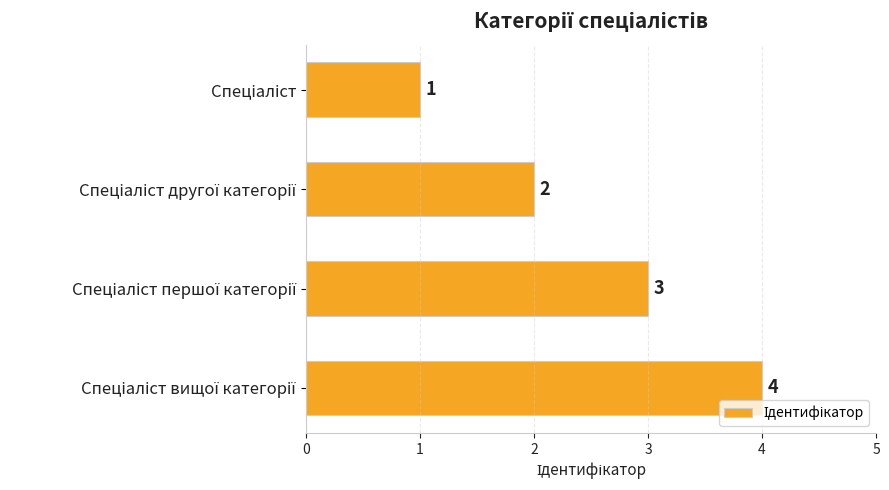

What is the greatest value displayed?

4